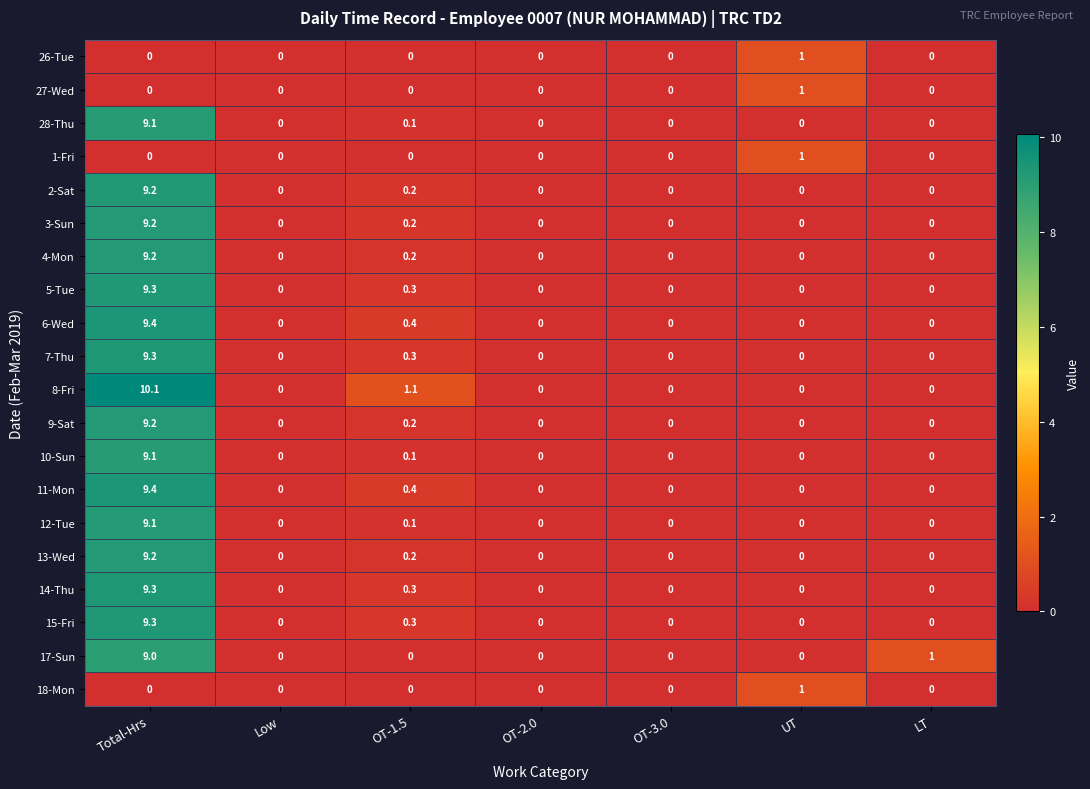

How many series are shown in this chart?

20